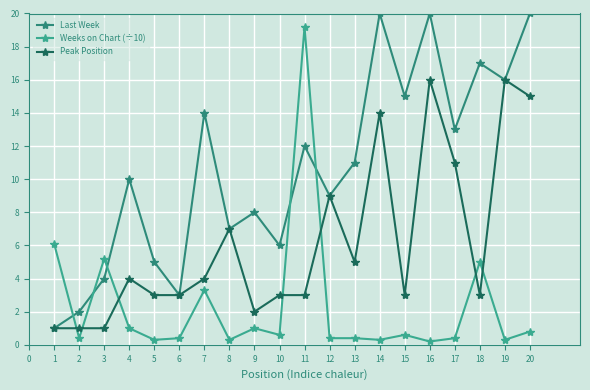

What is the approximate value of Last Week at 14?

20.0